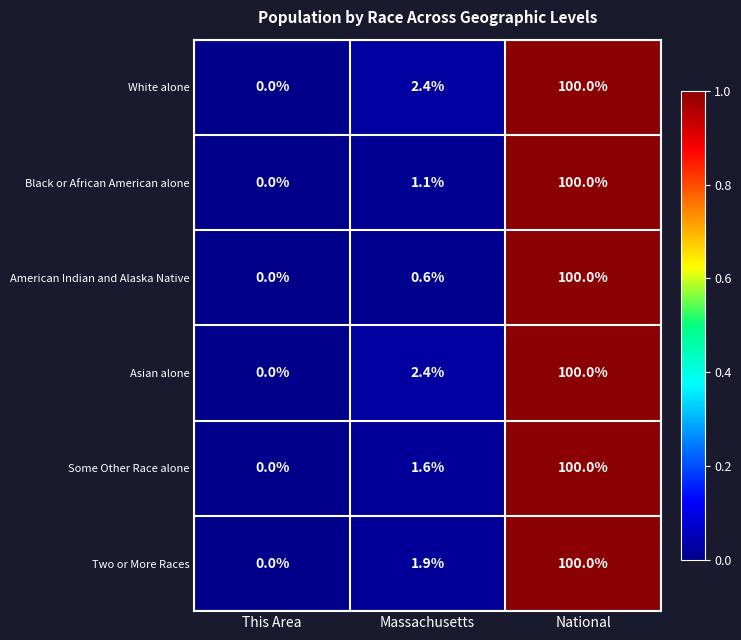

What is the difference between the maximum and minimum values in the Asian alone series?

100.0